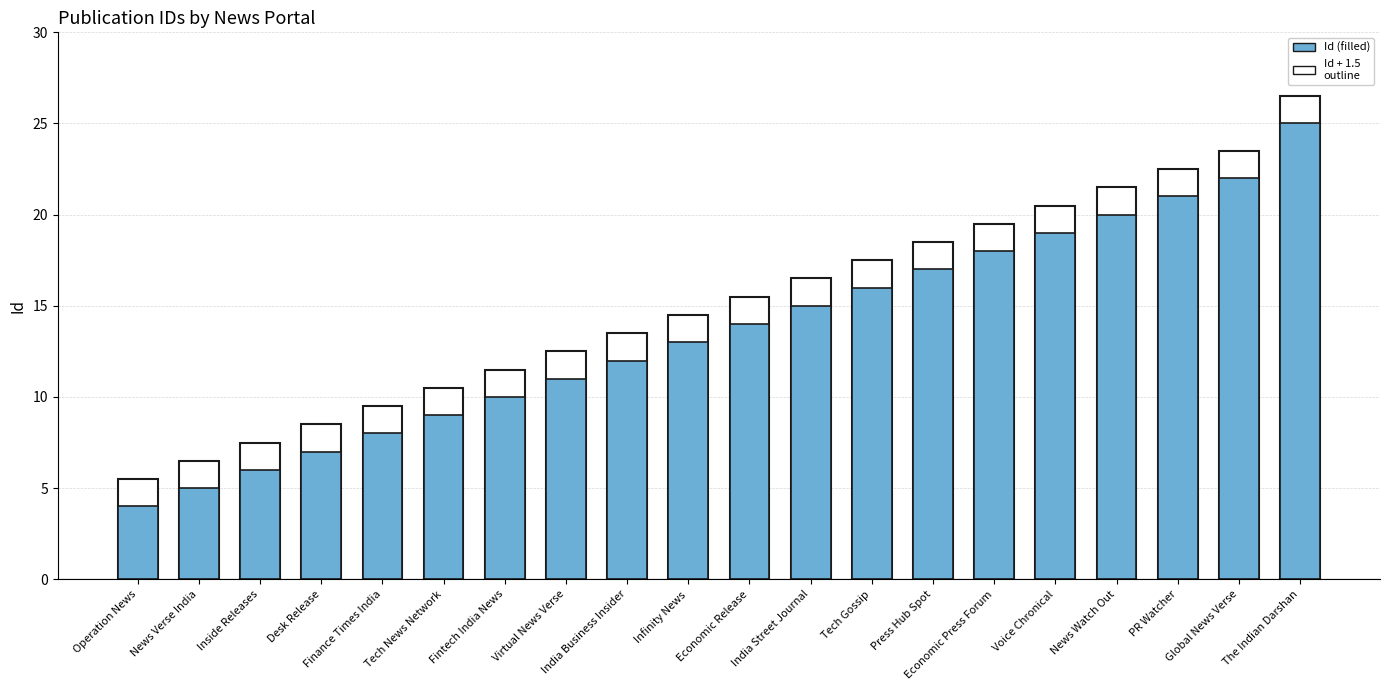

What is the difference between the second highest and second lowest values?

17